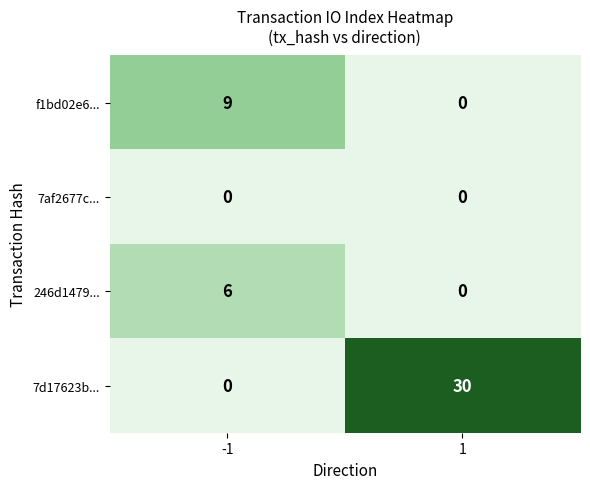

List the series in order of their peak value, lowest first.

7af2677c..., 246d1479..., f1bd02e6..., 7d17623b...